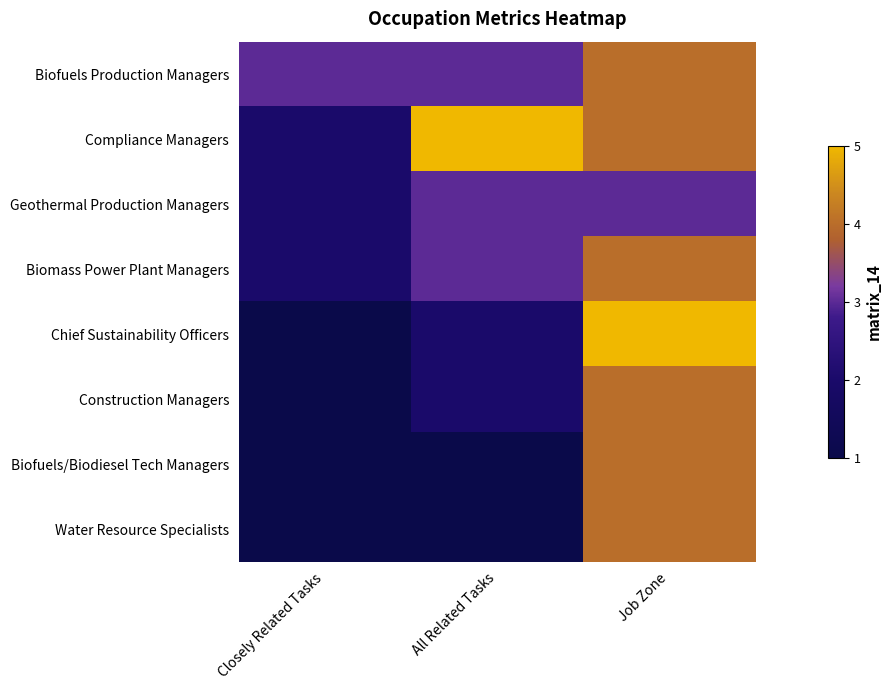

At which category is the sum across all series the highest?

Job Zone